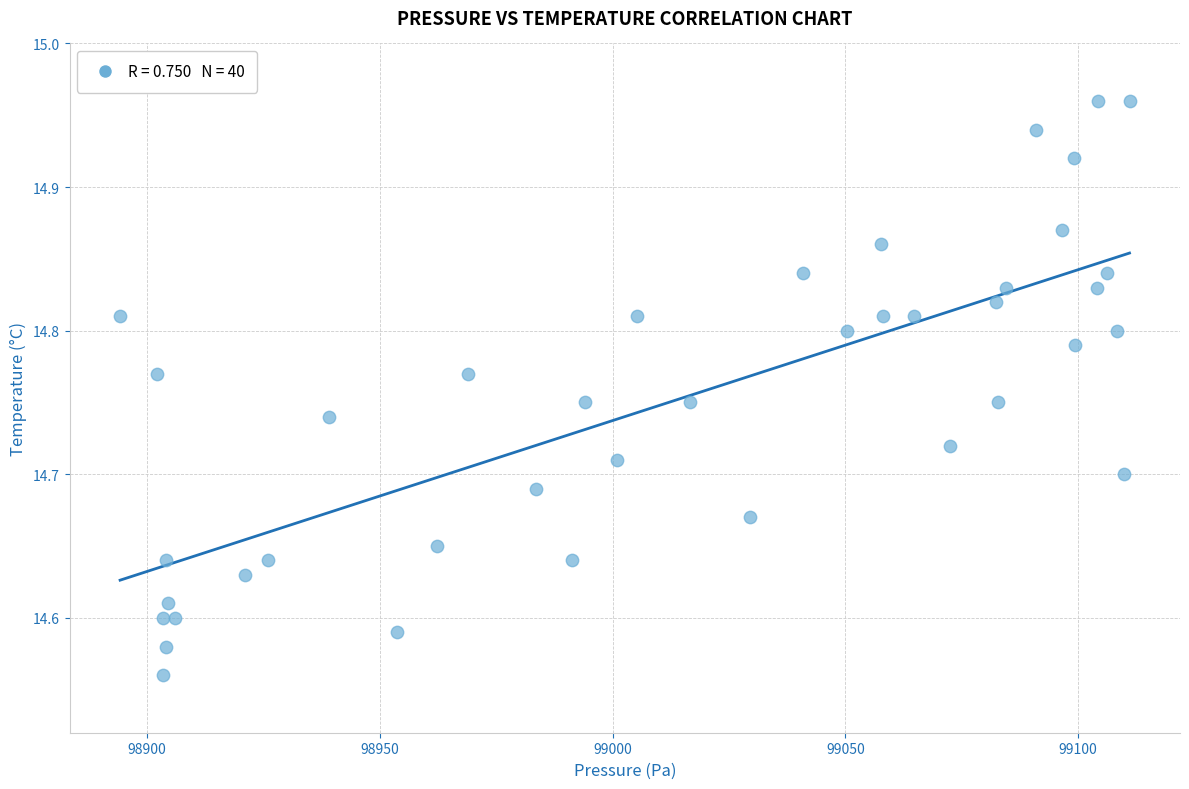

What is the range of X values (max minus min)?

216.8